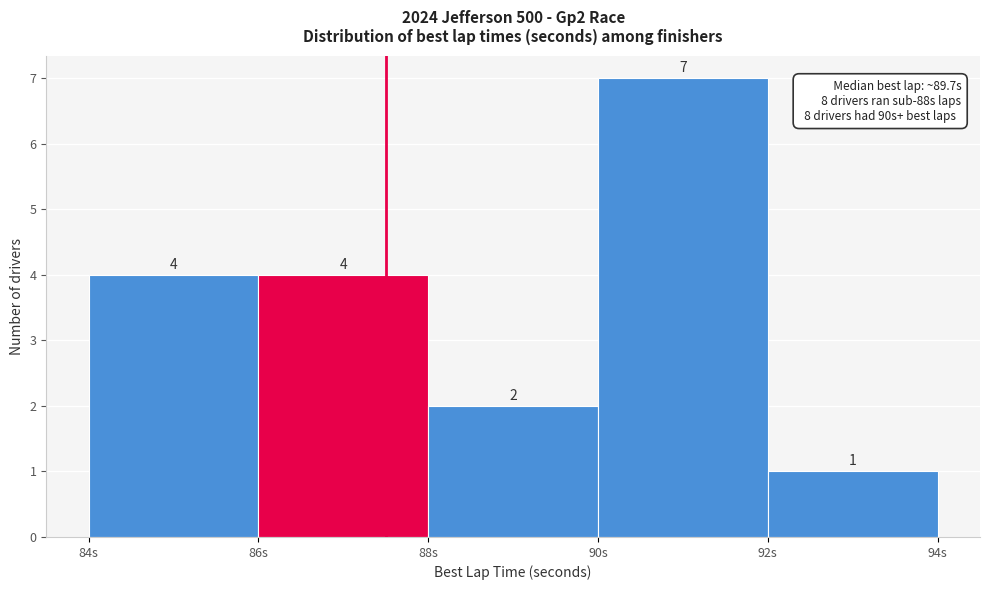

Reading left to right, transcribe this chart: for each bar, give the range it covers on the x-axis and its height.

84 to 86: 4
86 to 88: 4
88 to 90: 2
90 to 92: 7
92 to 94: 1